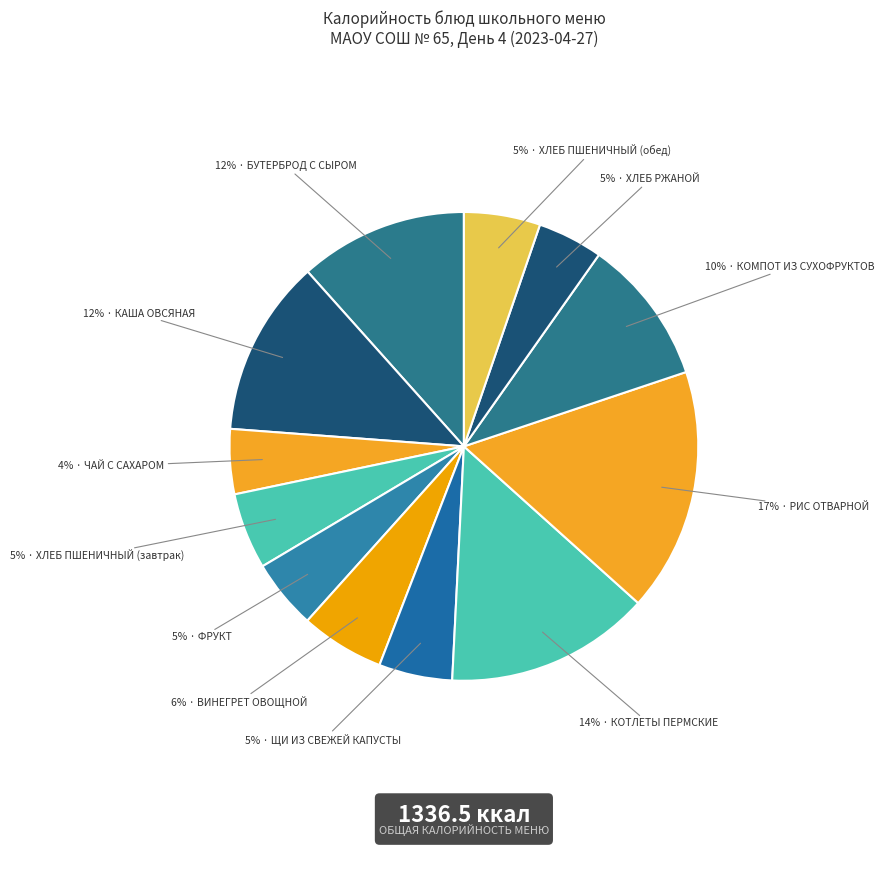

Rank the categories by value from highest to lowest.

РИС ОТВАРНОЙ, КОТЛЕТЫ ПЕРМСКИЕ, КАША ОВСЯНАЯ, БУТЕРБРОД С СЫРОМ, КОМПОТ ИЗ СУХОФРУКТОВ, ВИНЕГРЕТ ОВОЩНОЙ, ХЛЕБ ПШЕНИЧНЫЙ (завтрак), ХЛЕБ ПШЕНИЧНЫЙ (обед), ЩИ ИЗ СВЕЖЕЙ КАПУСТЫ, ФРУКТ, ХЛЕБ РЖАНОЙ, ЧАЙ С САХАРОМ